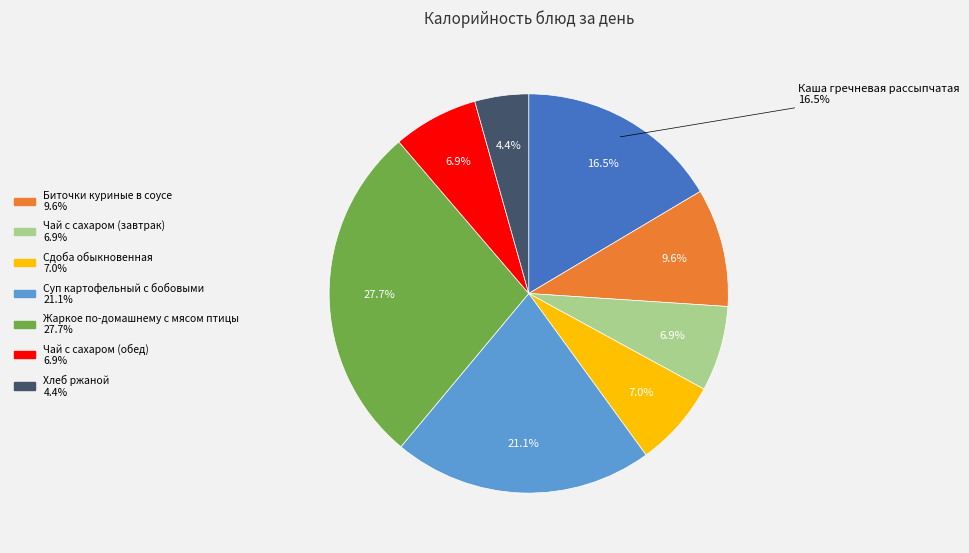

How many slices are in this pie chart?

8